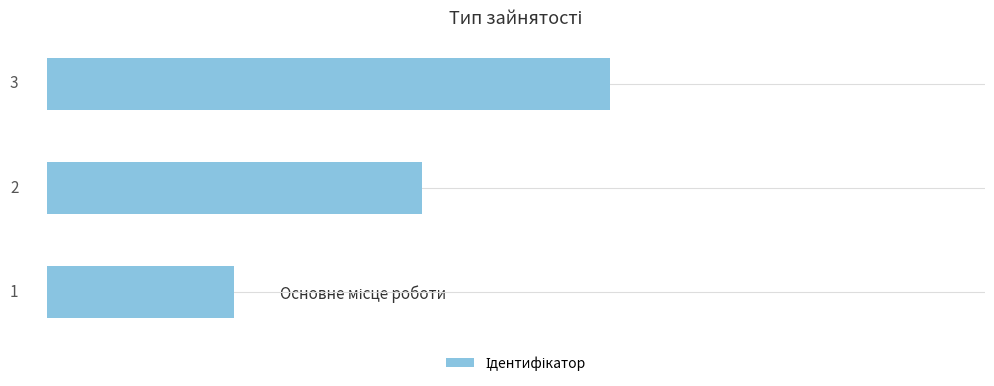

Count the values in the range 1 to 3.

3